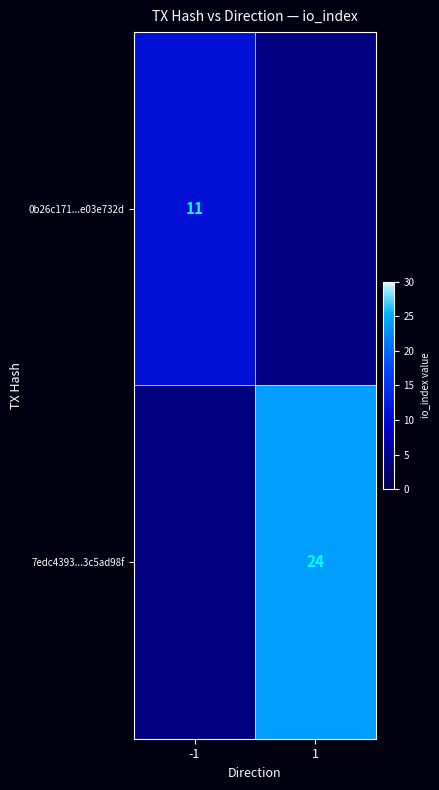

At how many categories does at least one series exceed 18?

1